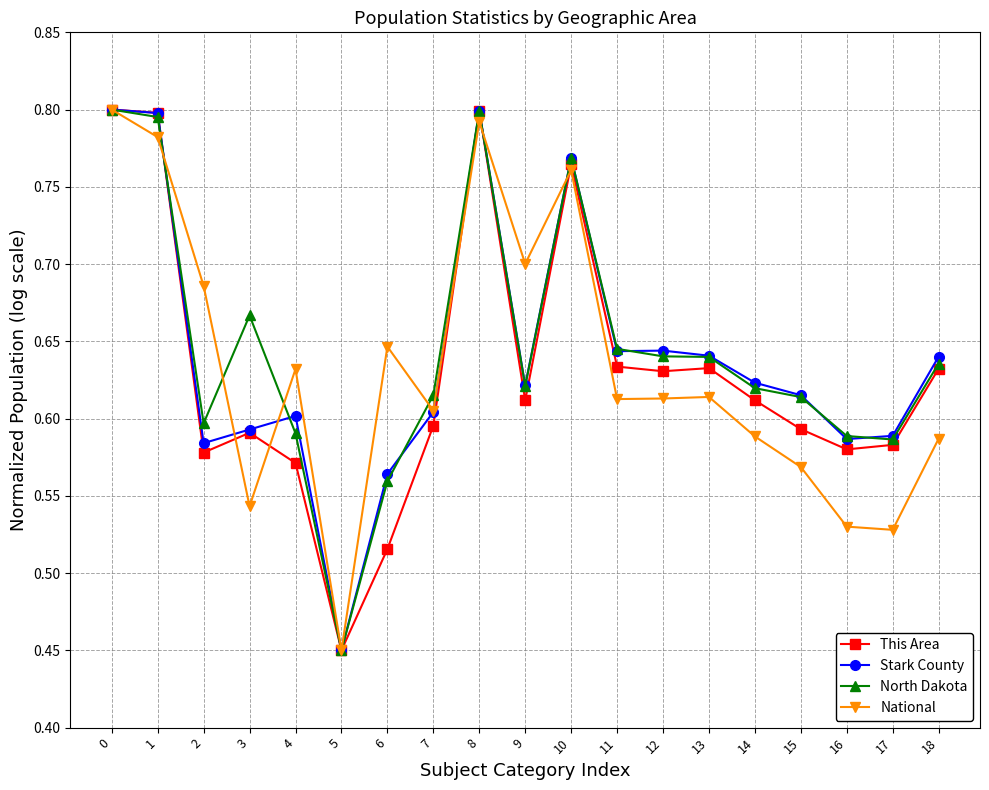

True or false: This Area has a value of 0.3 at 8.

False